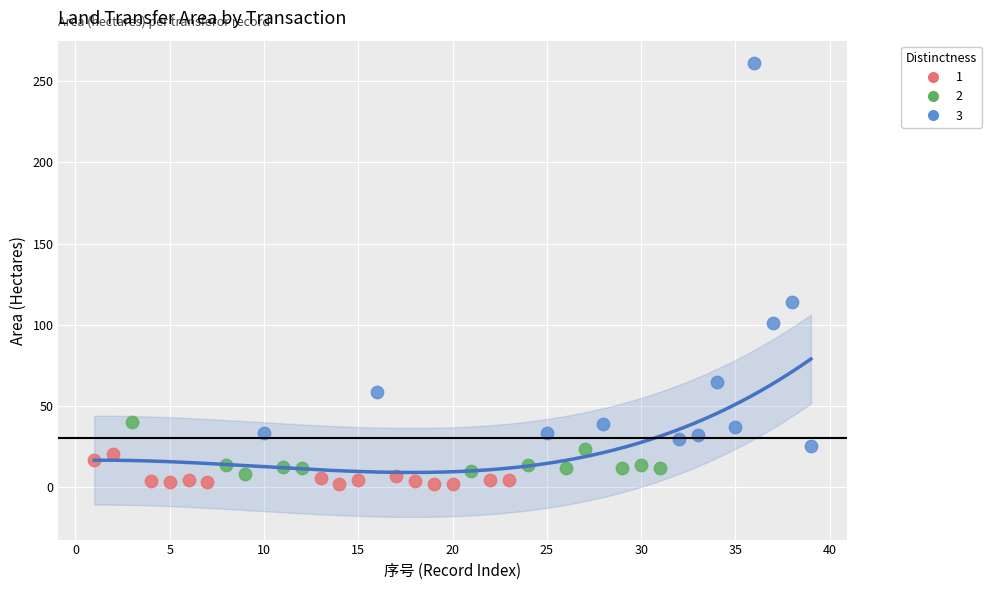

Which series has the widest spread of Y values?

3